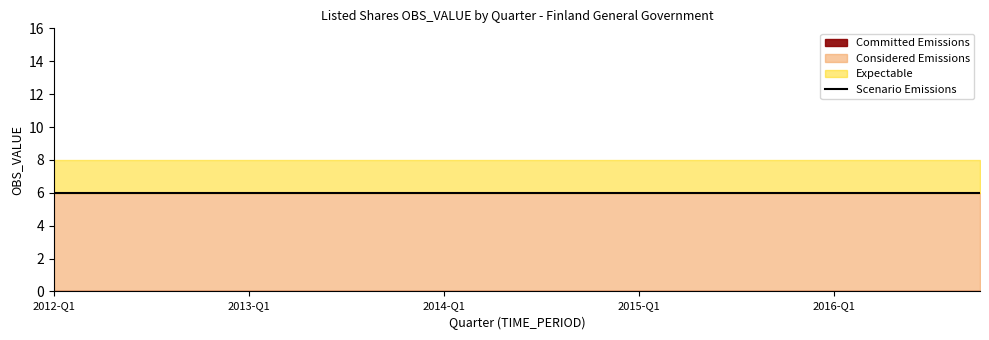

At which category is the sum across all series the highest?

2012-Q1